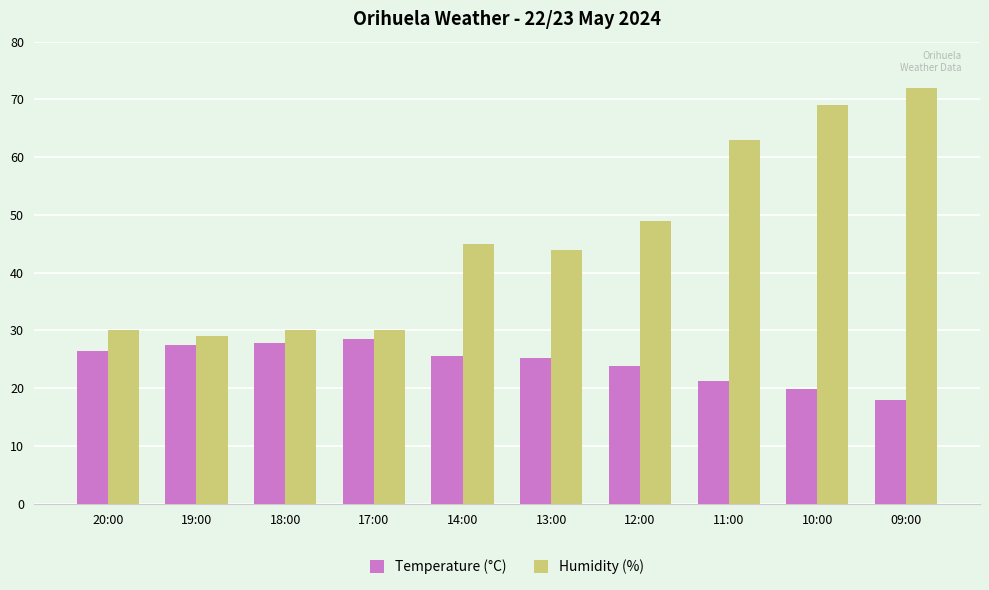

Rank the series at 19:00 from lowest to highest value.

Temperature (°C), Humidity (%)